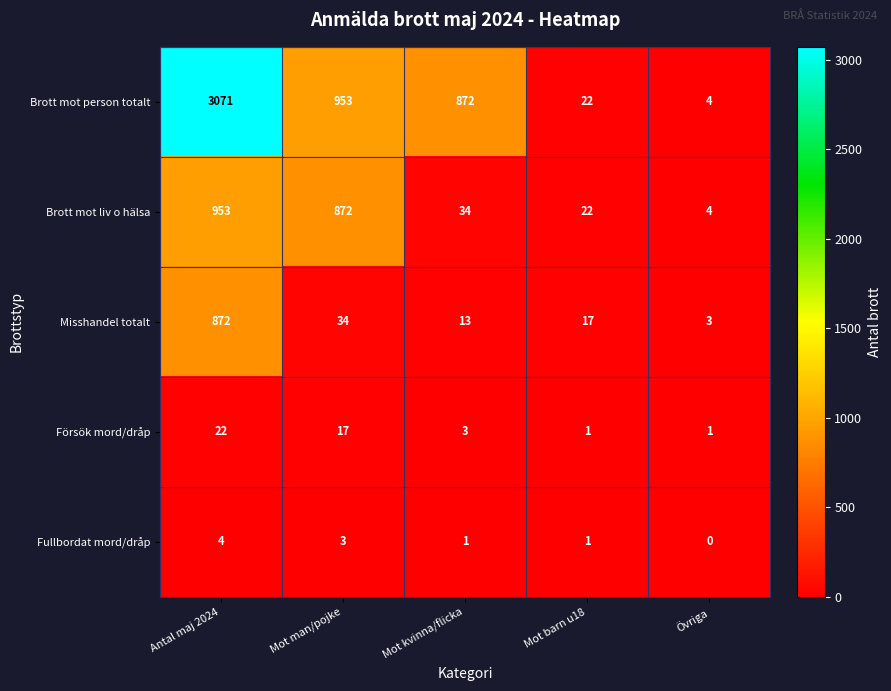

Which series changed the most between Mot kvinna/flicka and Mot barn u18?

Brott mot person totalt